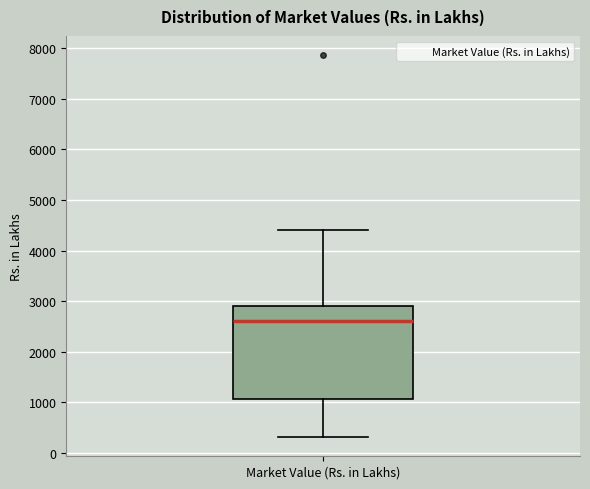

Read this box plot against the y-axis: the position of the median line, the range covered by the box, and the ends of both whiskers. The values are not printed on the chart, so give them approximately, as read against the axis.

median 2600, box 1100 to 2900, whiskers 300 to 4400